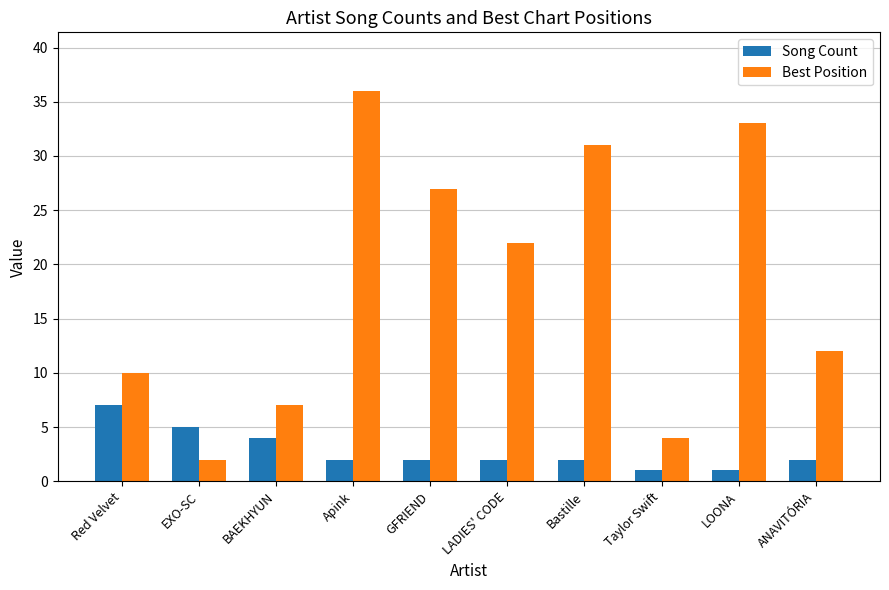

What is the difference between the Best Position values at EXO-SC and ANAVITÓRIA?

10